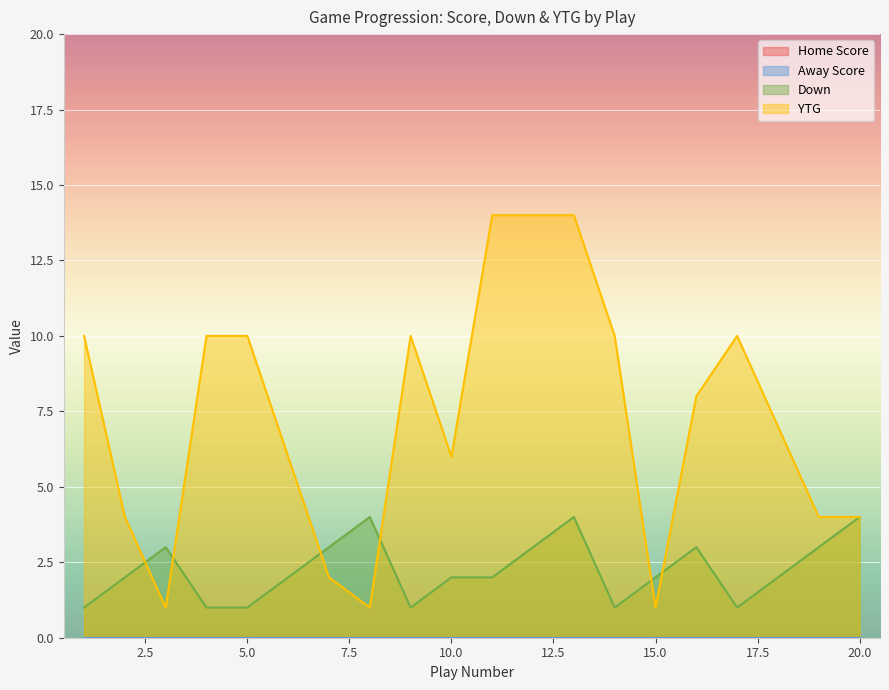

List the series in order of their overall mean, lowest first.

Down, YTG